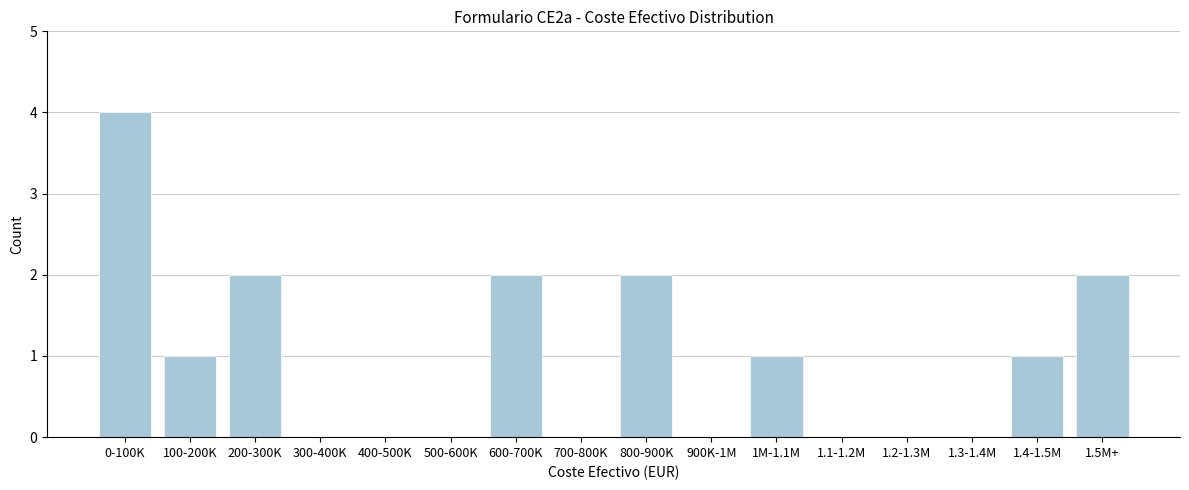

Reading left to right, transcribe all the data shown in this chart.

0-100K=4	100-200K=1	200-300K=2	300-400K=0	400-500K=0	500-600K=0	600-700K=2	700-800K=0	800-900K=2	900K-1M=0	1M-1.1M=1	1.1-1.2M=0	1.2-1.3M=0	1.3-1.4M=0	1.4-1.5M=1	1.5M+=2